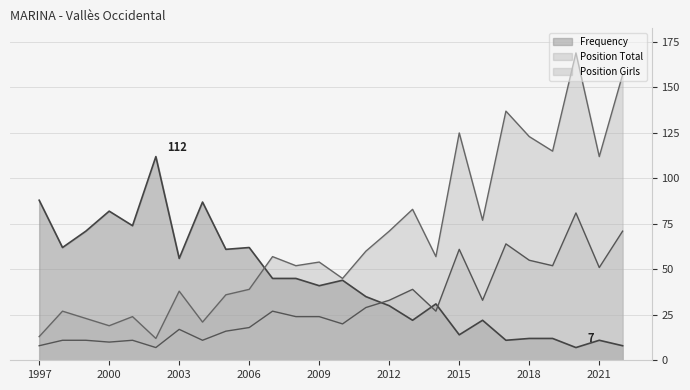

What is the sum of all Frequency values?

1145